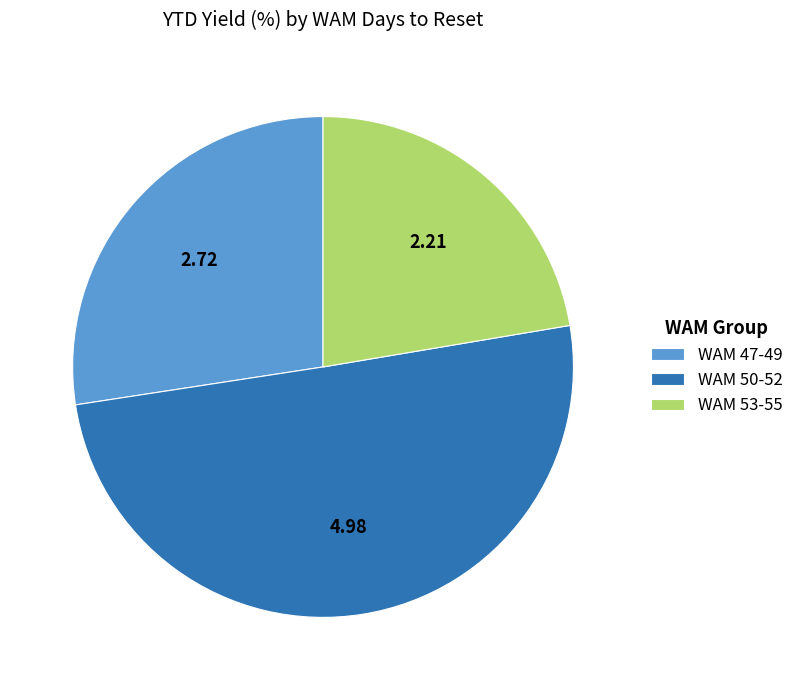

Which slice is the largest?

WAM 50-52